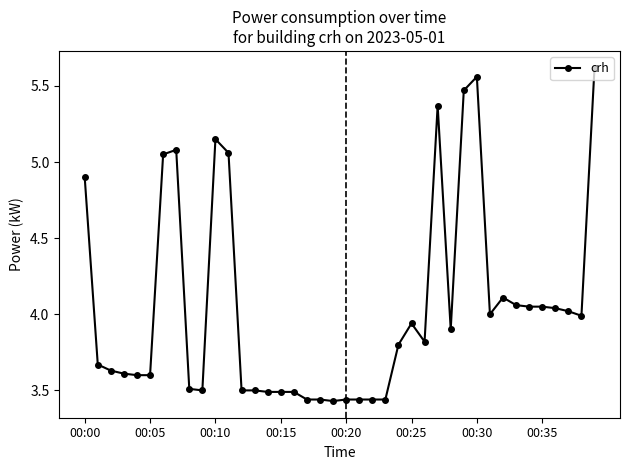

What is the value of the 1st point from the left?

4.9